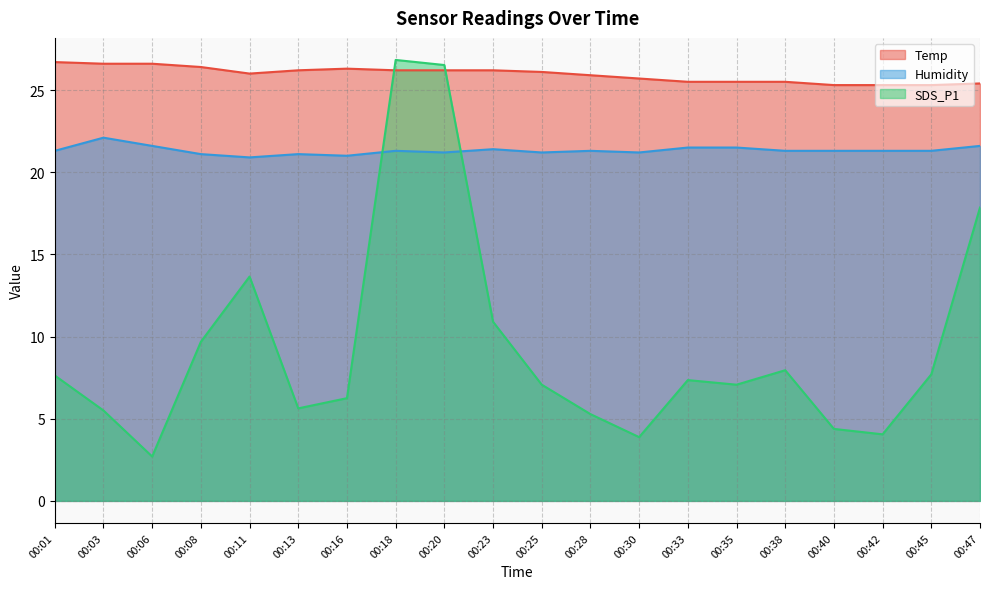

Between 00:20 and 00:08, which is larger?

00:08